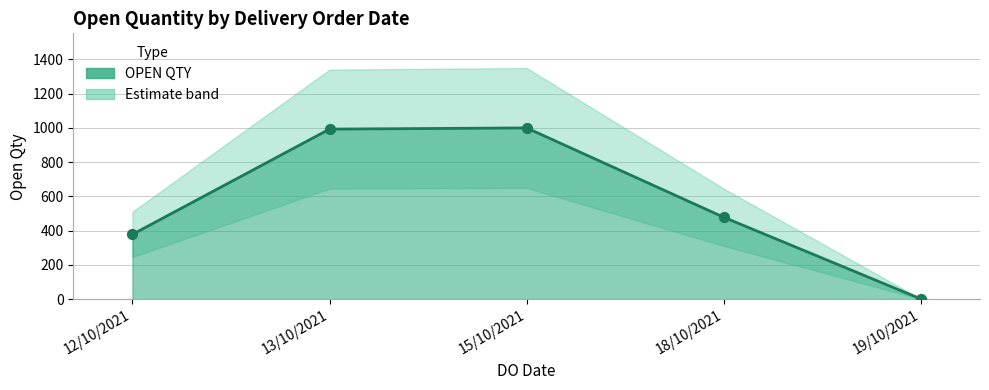

Which series has the largest Y range (max minus min)?

OPEN QTY (line)